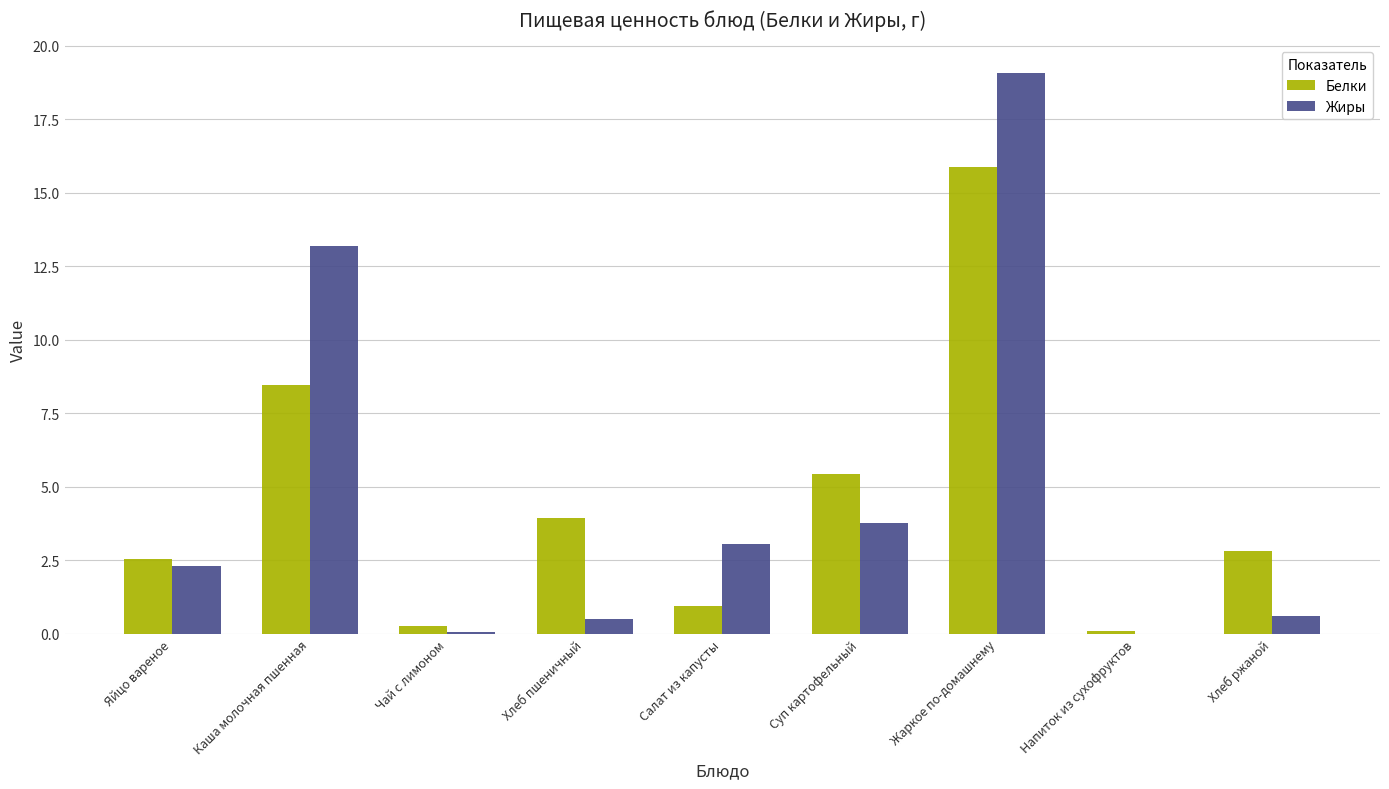

Does the chart contain stacked bars?

No